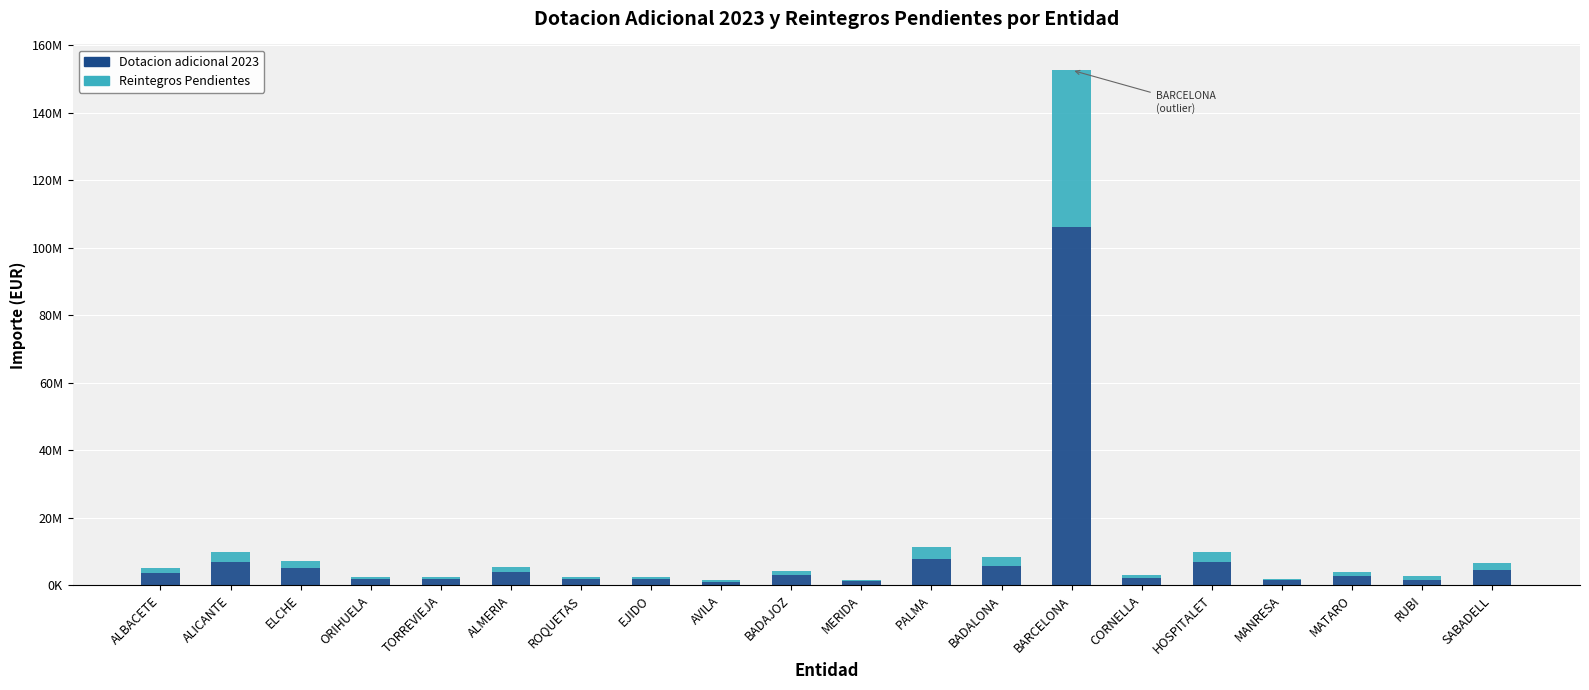

What is the approximate value of Reintegros Pendientes at MATARO?

1198809.4